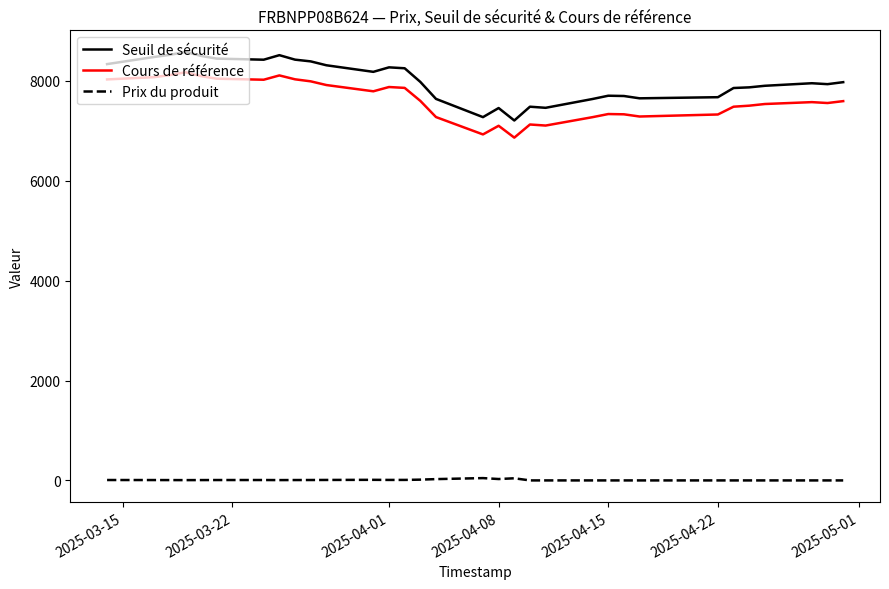

What is the minimum value for Cours de référence?

6863.0